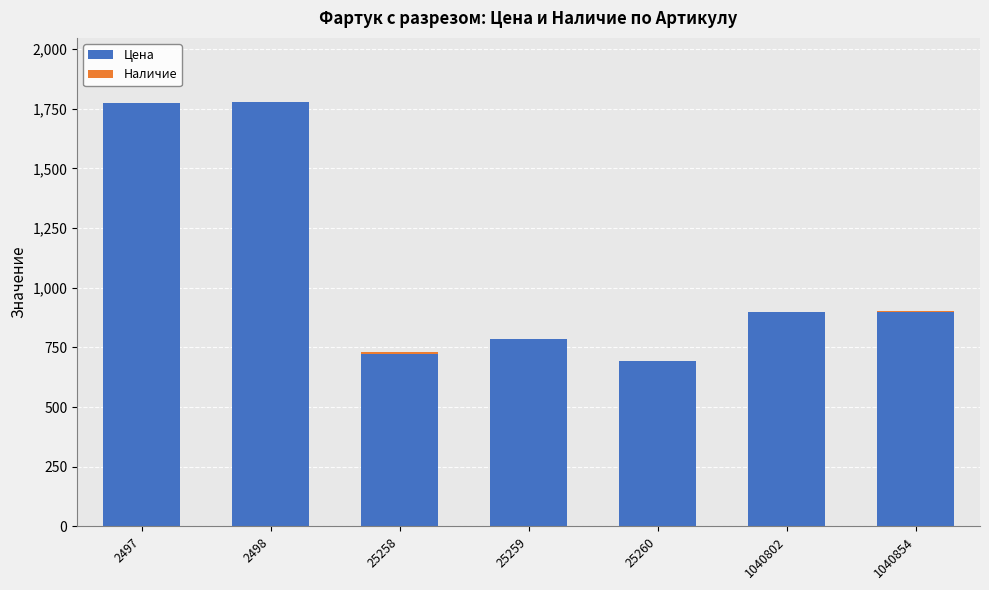

What is the total value across all series at 2498?

1780